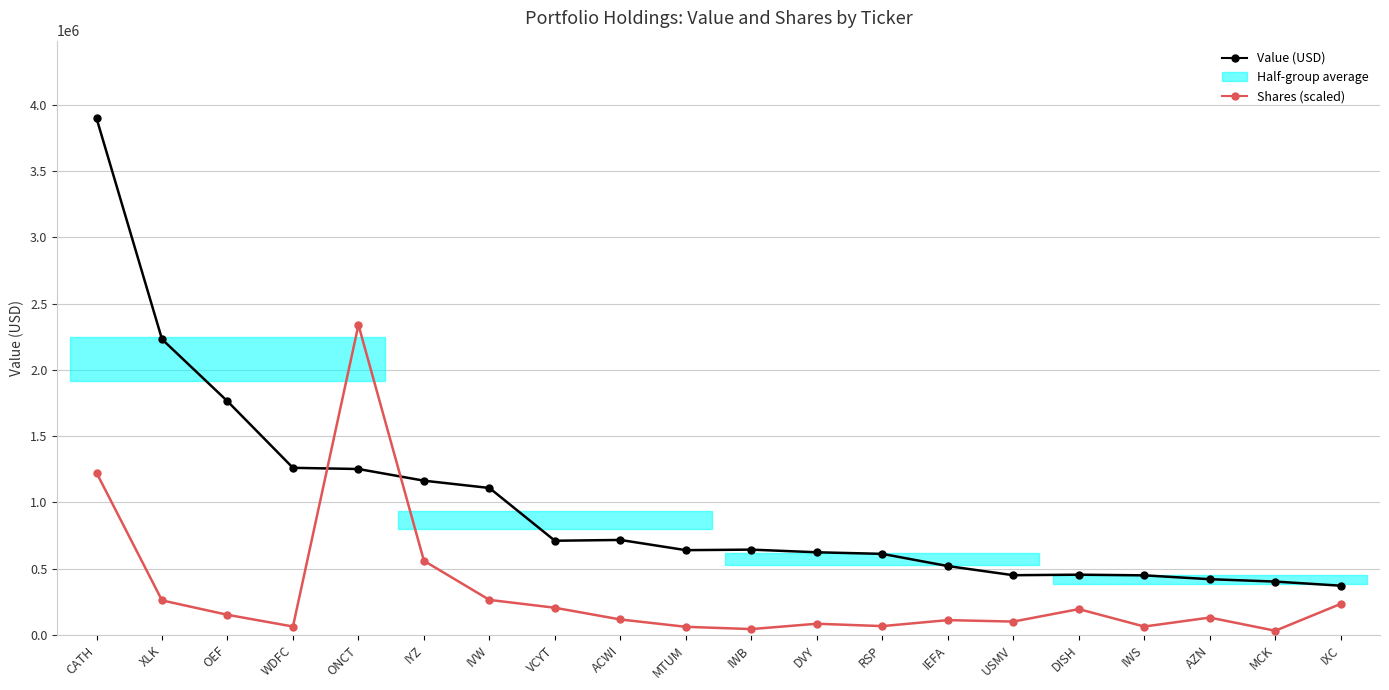

What is the minimum value shown in the chart?

32098.2